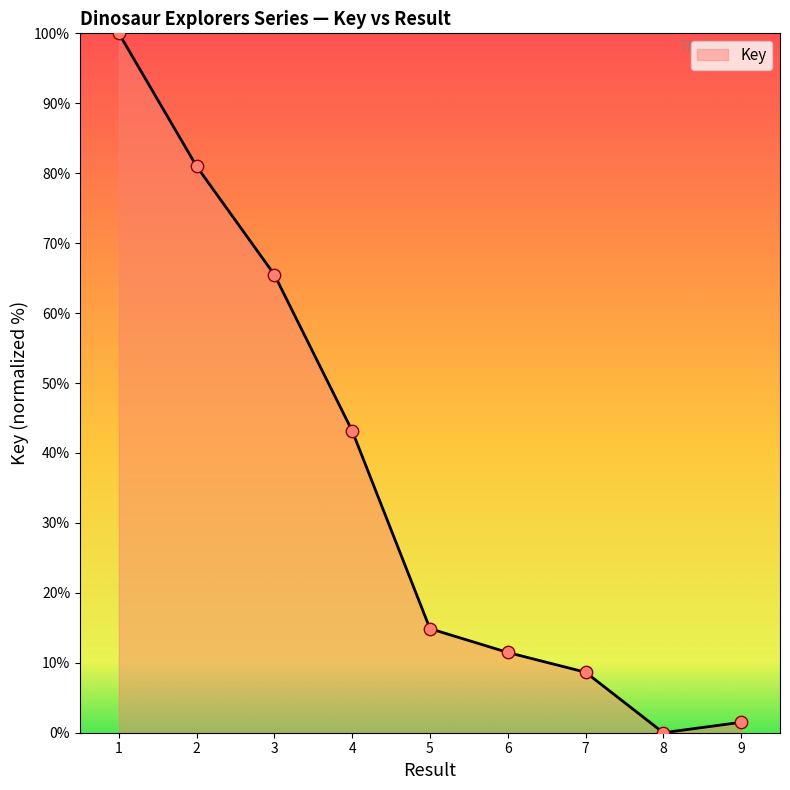

Which has a higher value, 3 or 8?

3